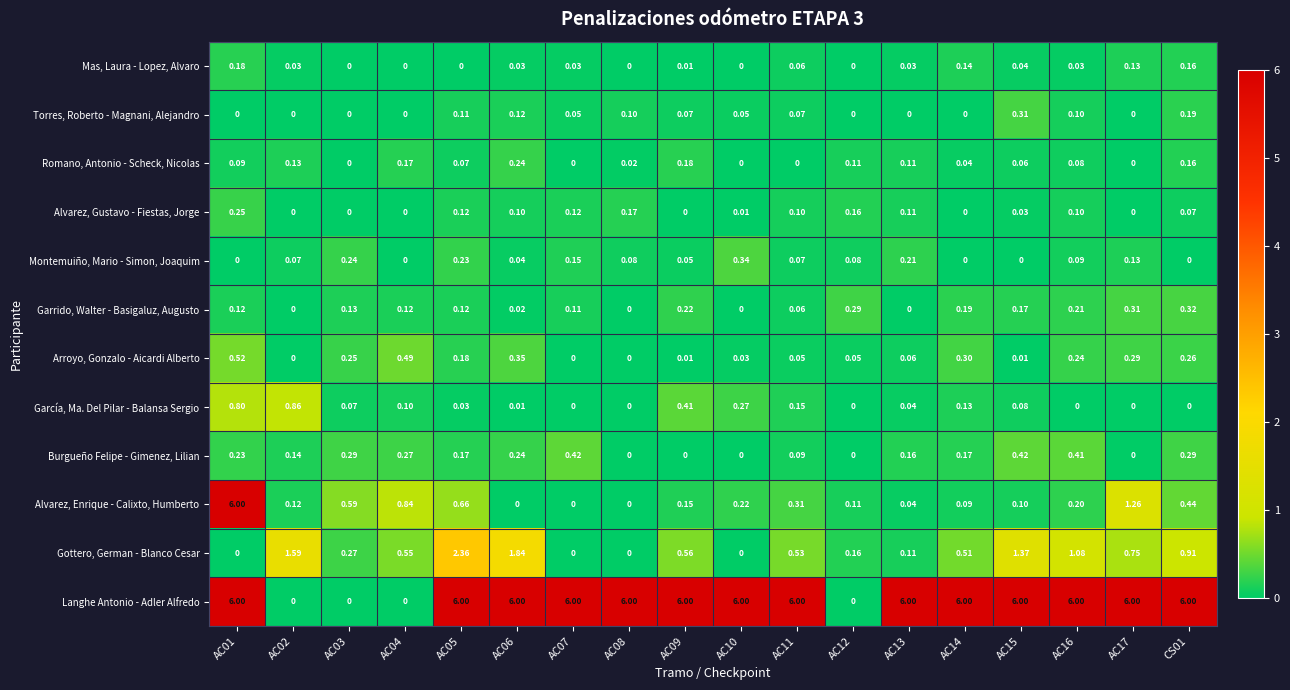

Which series changed the most between AC04 and AC15?

Langhe Antonio - Adler Alfredo